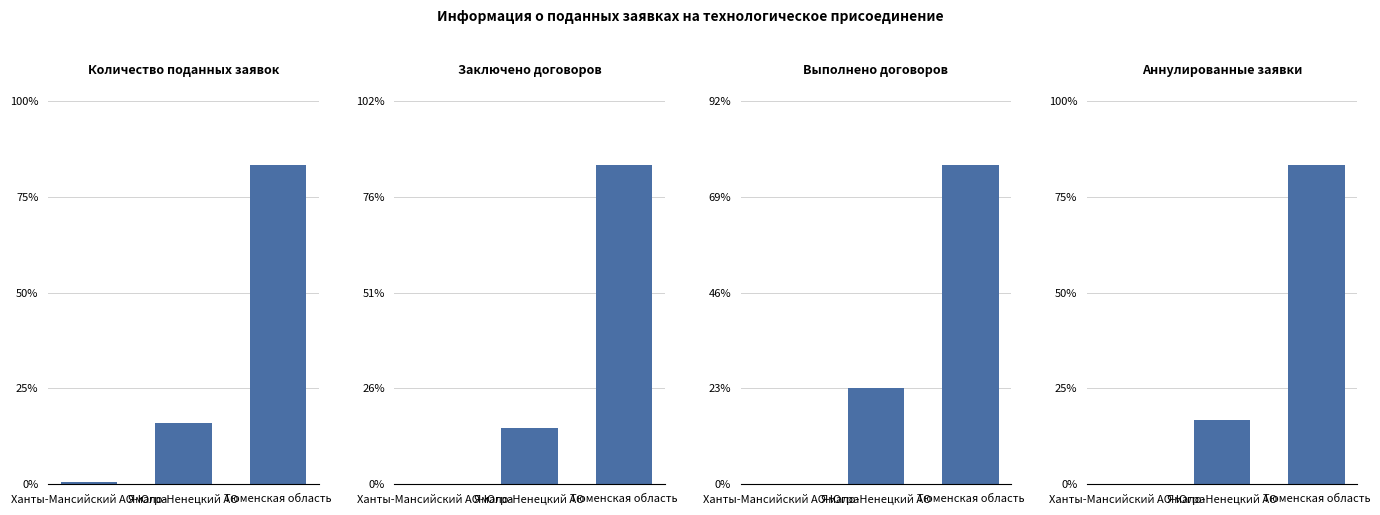

At which label does Выполнено договоров (шт) reach its minimum?

Ханты-Мансийский АО-Югра